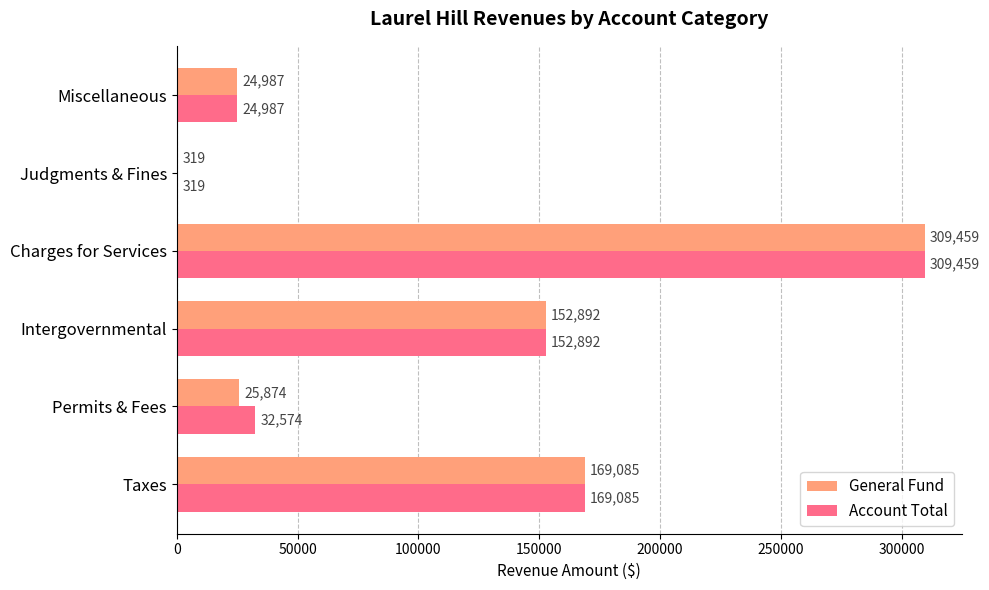

What is the sum of all General Fund values?

682616